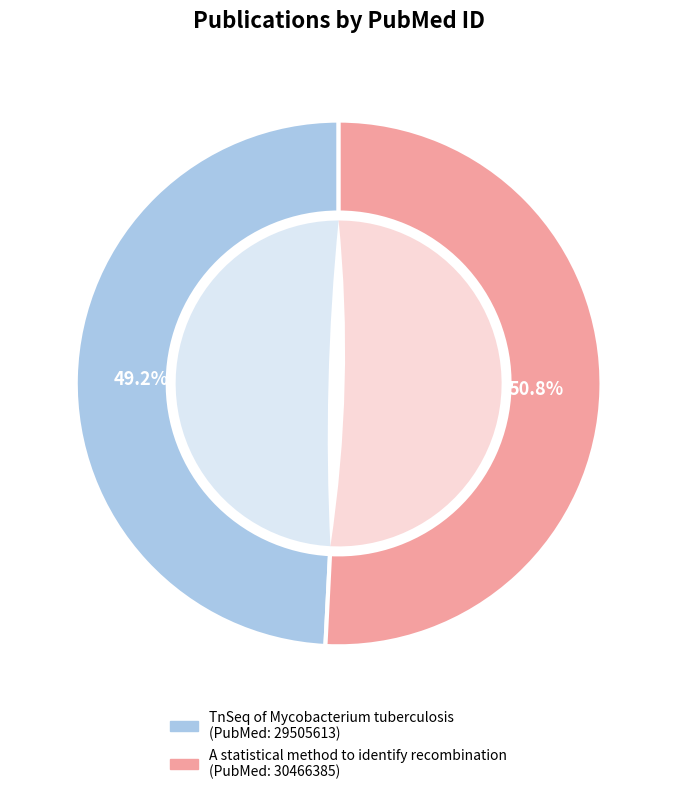

To the nearest percent, what portion does A statistical method to identify recombination represent?

51%